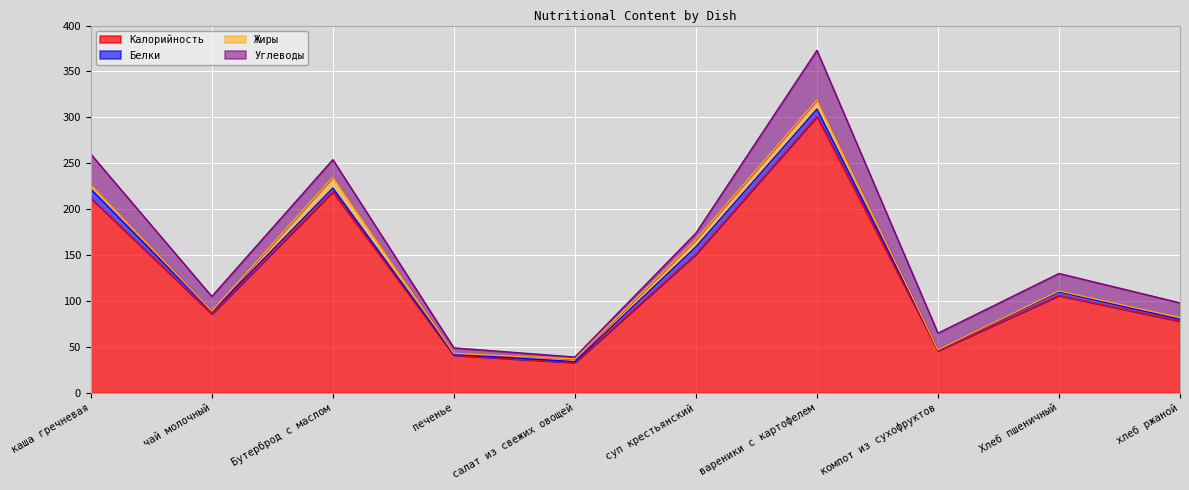

The Калорийность series shows 15 at печенье. True or false?

False